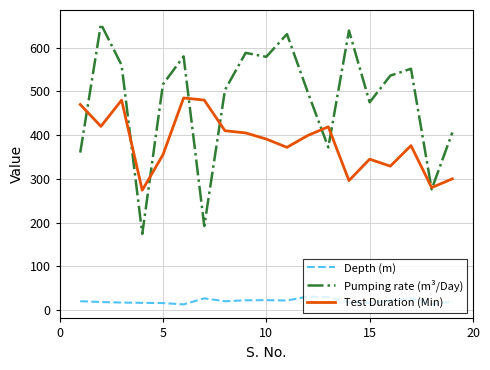

True or false: Pumping rate (m³/Day) and Depth (m) cross at least once.

False